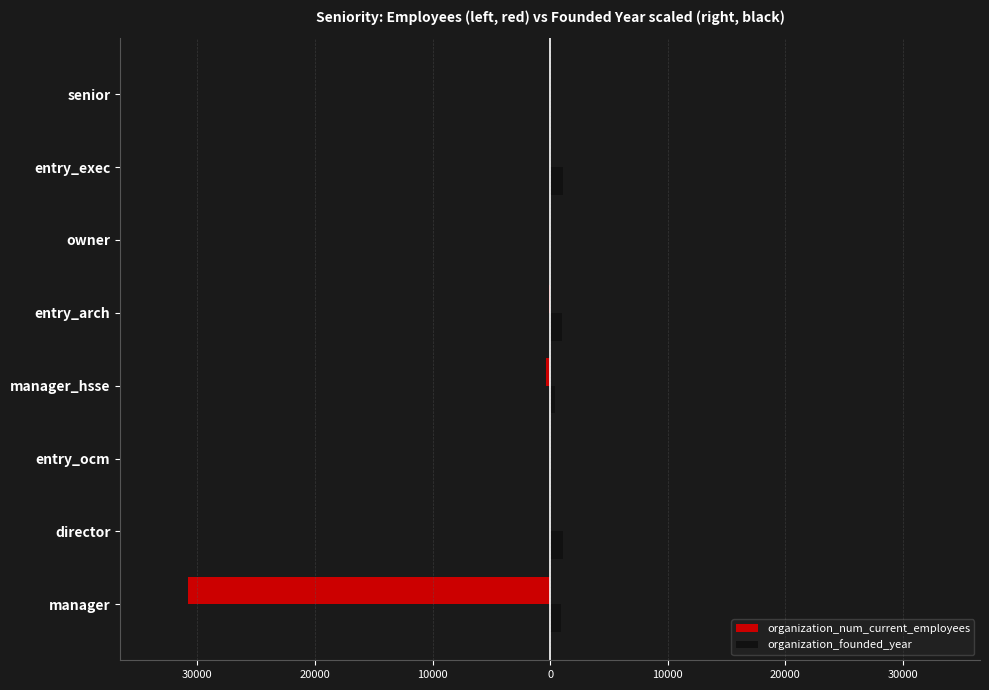

What is the sum of all organization_num_current_employees values?

-31209